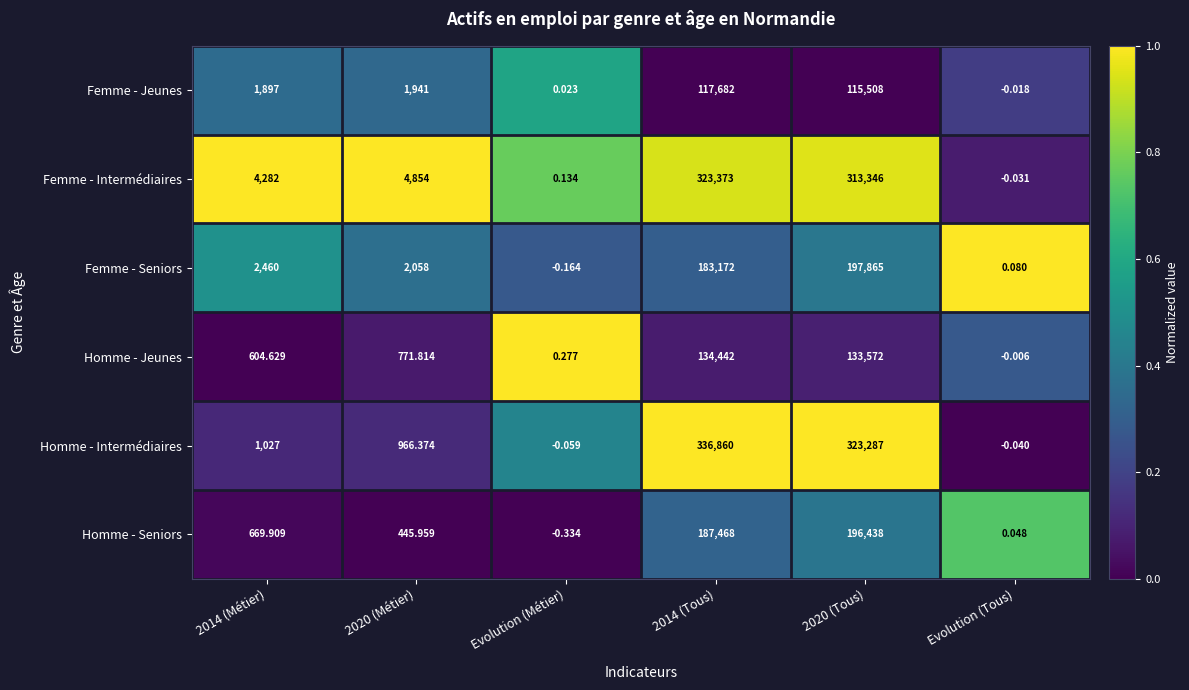

Which series has the largest range (max minus min)?

Homme - Intermédiaires